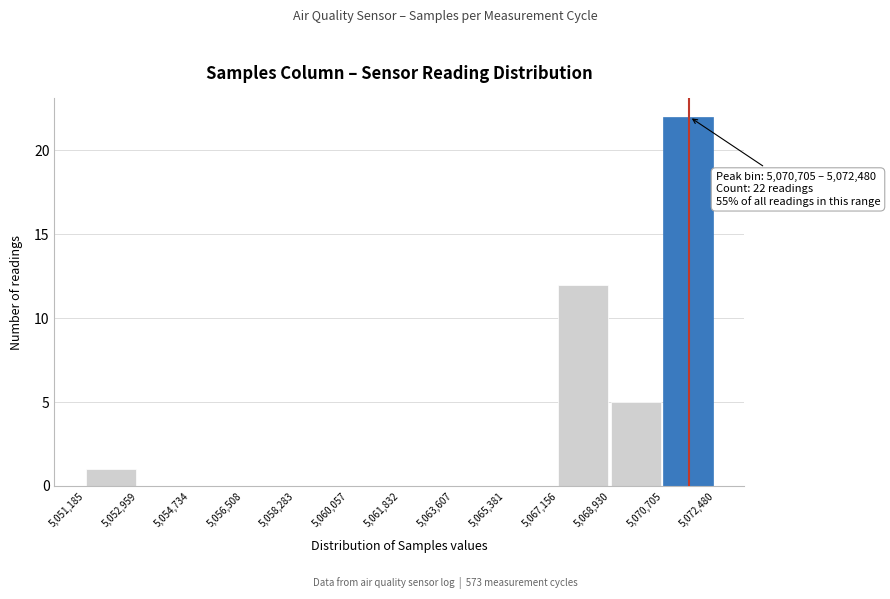

Over which range of the x-axis is the bar tallest?

5,070,705 to 5,072,480